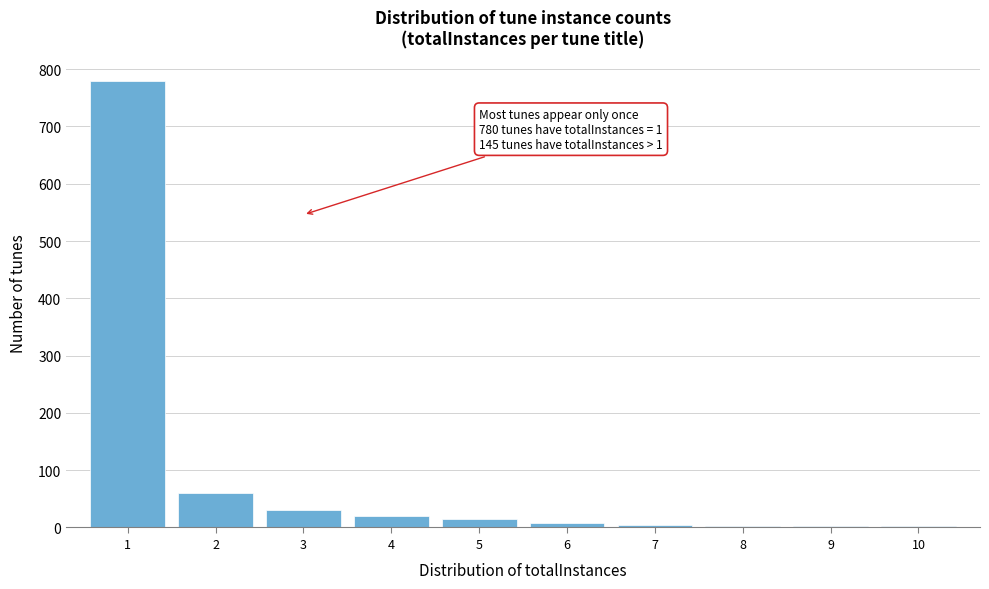

Over which range of the x-axis is the bar tallest?

0.5 to 1.5